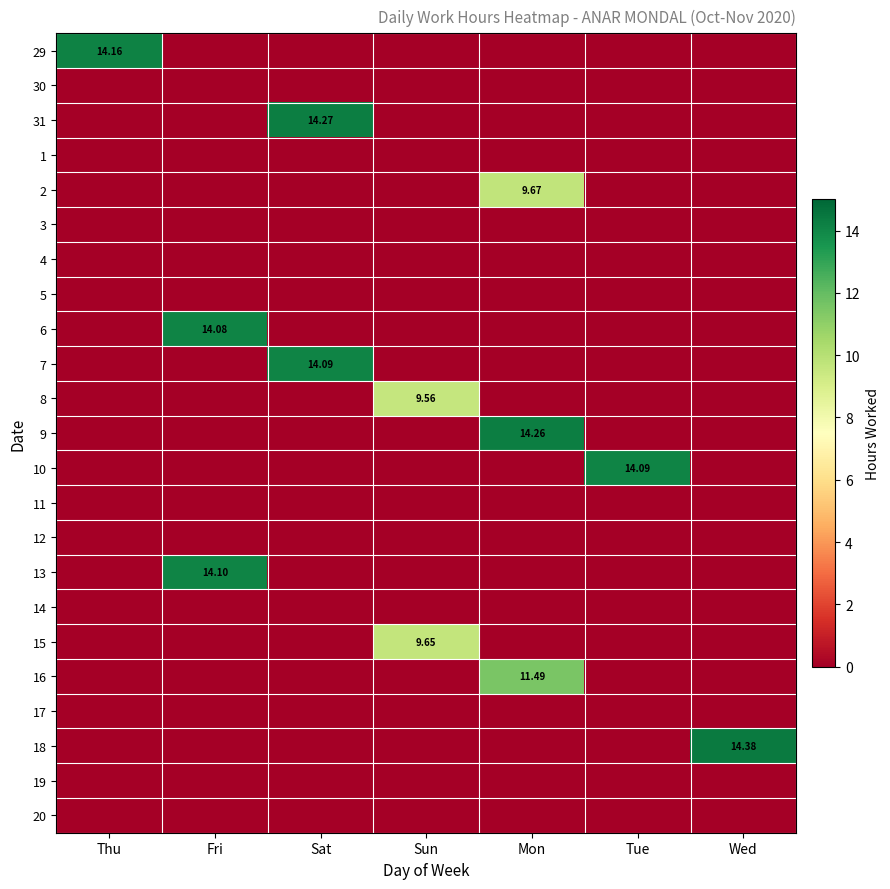

Which has a higher value, Mon or Tue?

Mon